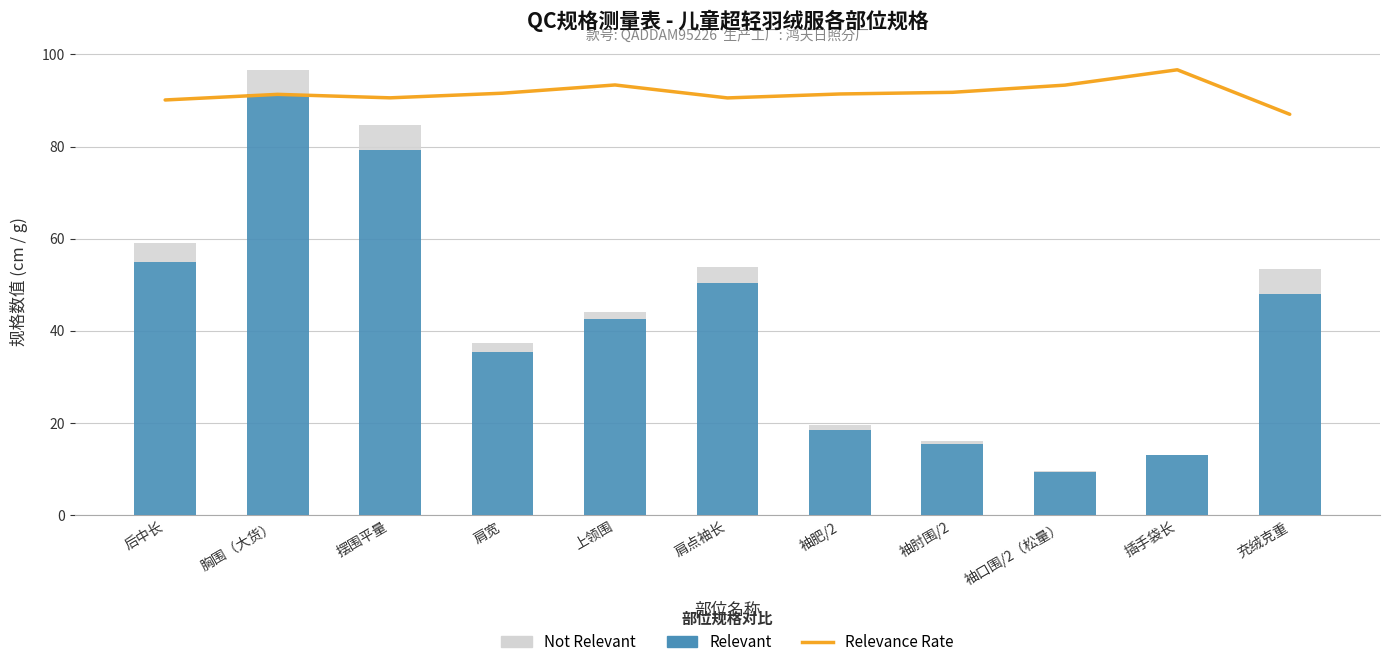

What is the greatest value displayed?

96.7